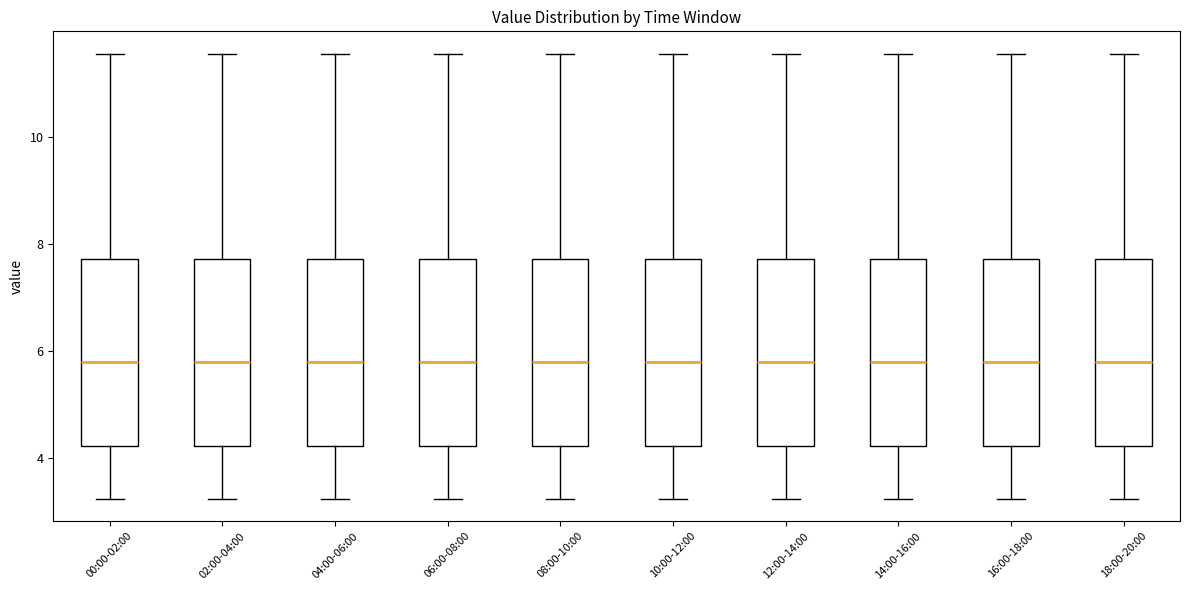

Where is the upper edge of the box for 02:00-04:00 on the y-axis? The values are not printed on the chart, so give them approximately, as read against the axis.

7.8